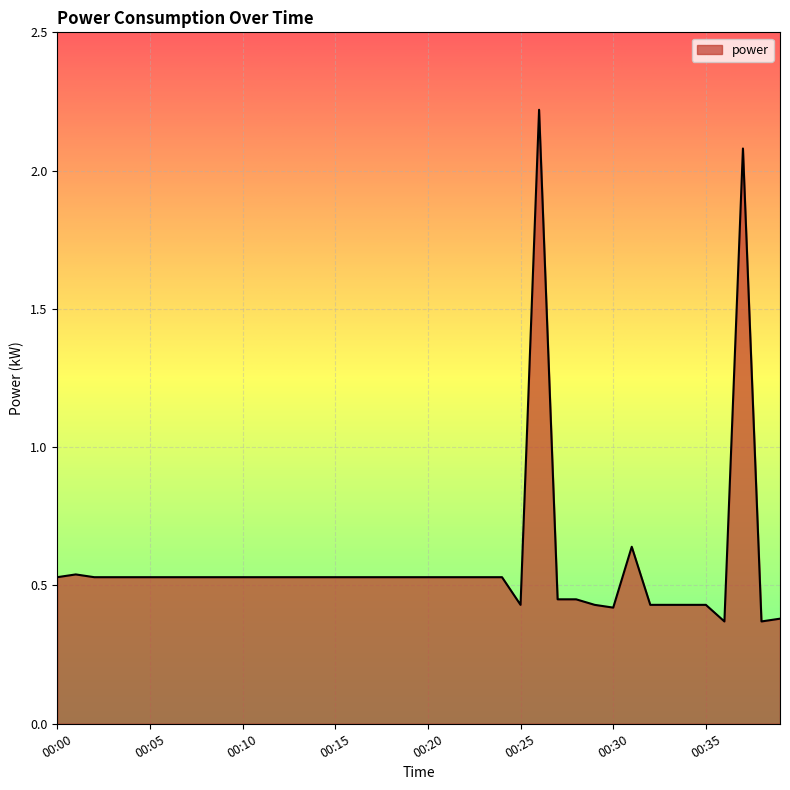

What is the greatest value displayed?

2.2